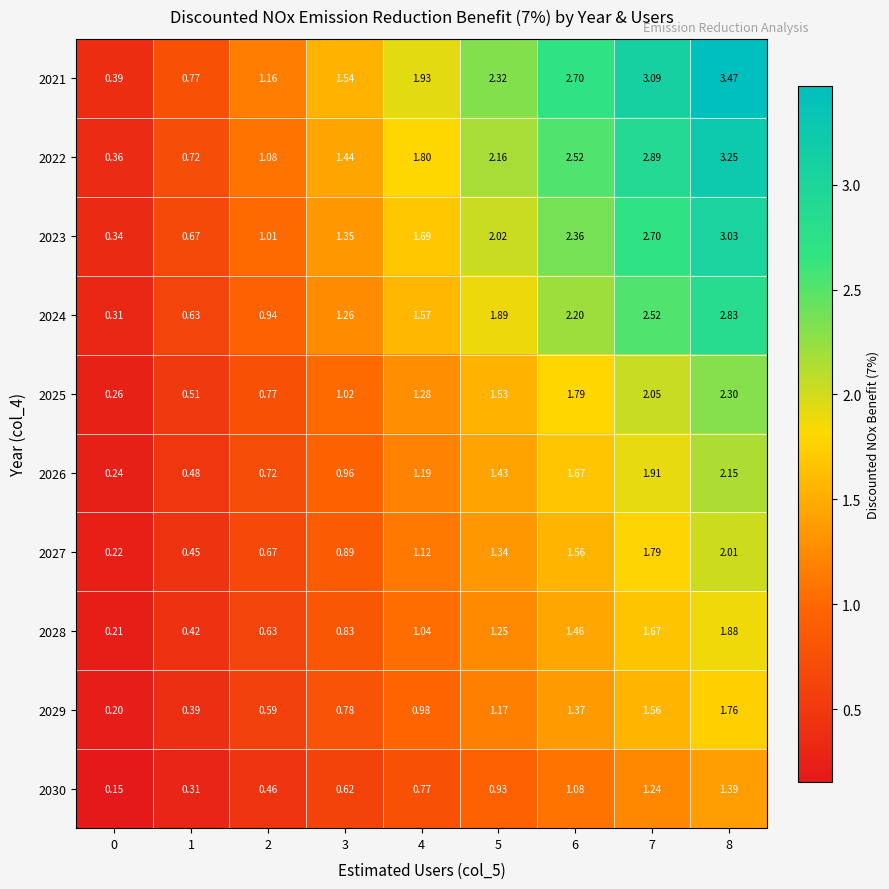

Is the value of 2025 at 4 greater than the value of 2027 at 3?

Yes